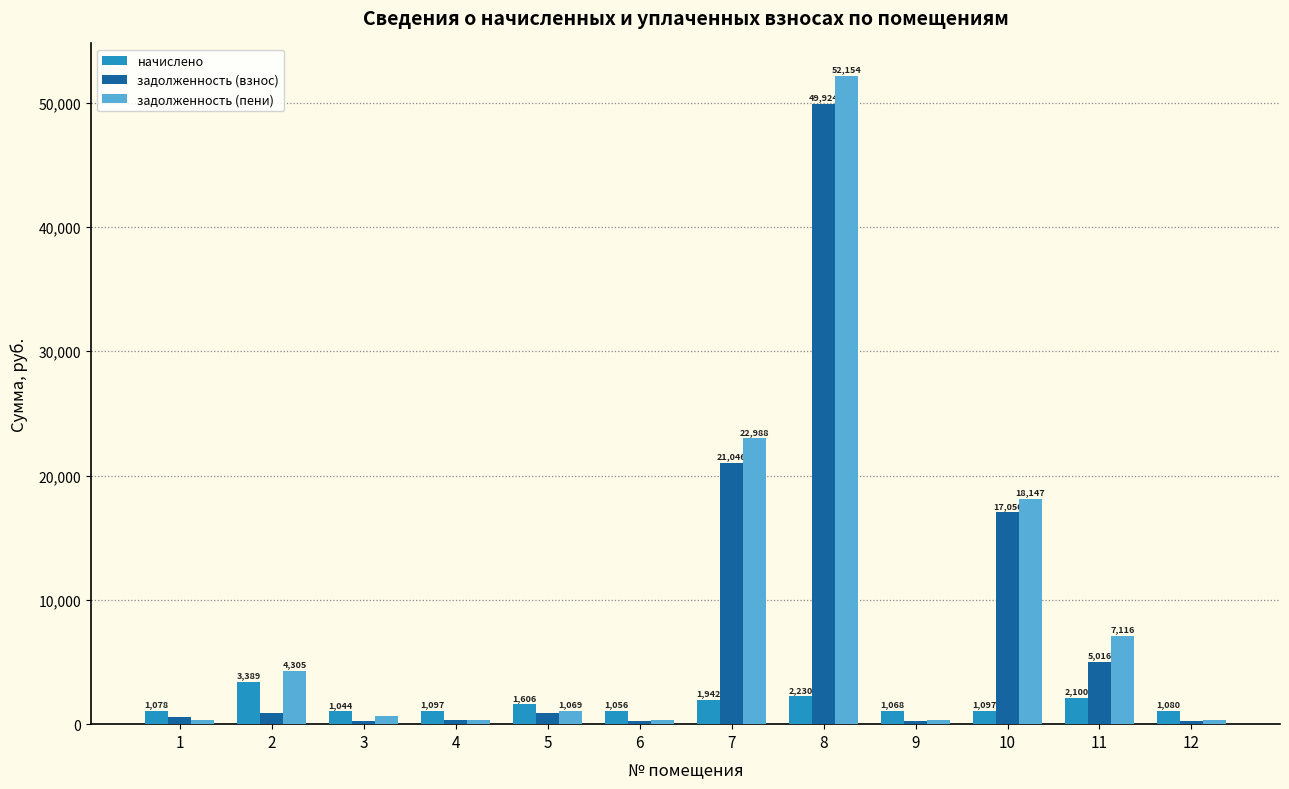

What is the difference between the highest and lowest values at 5?

738.1